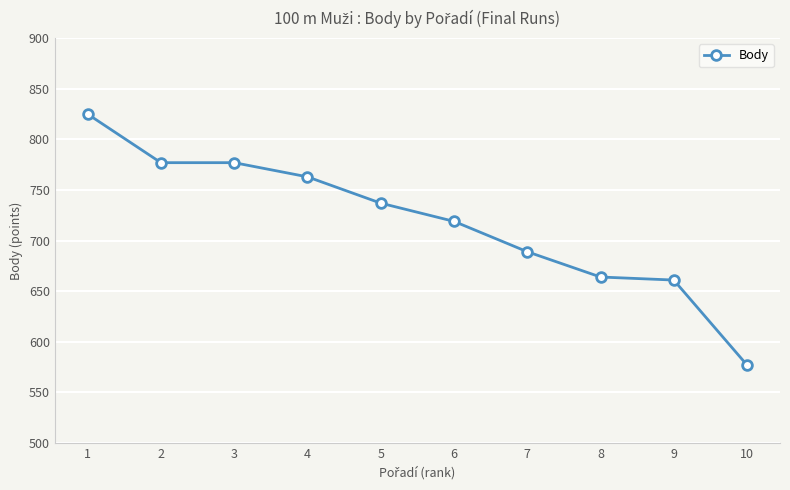

What is the value of the 8th point from the left?

664